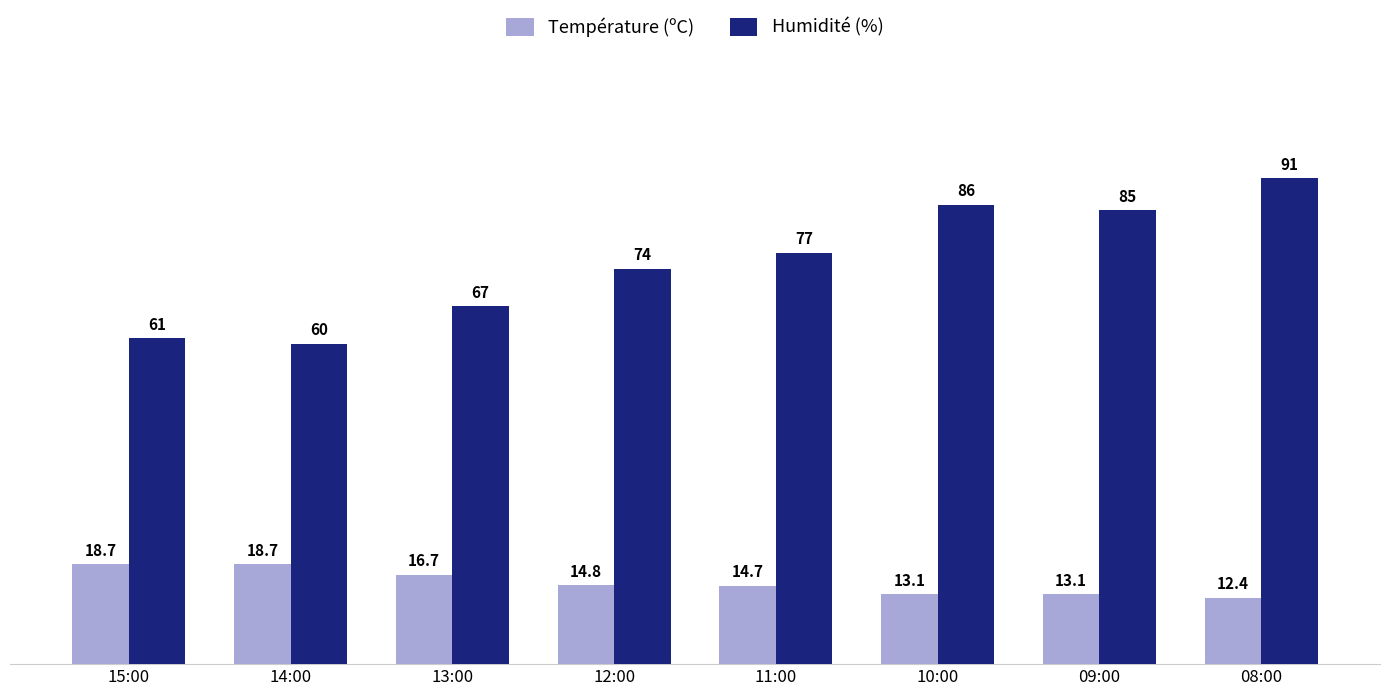

True or false: Température (ºC) has a value of 4.6 at 13:00.

False